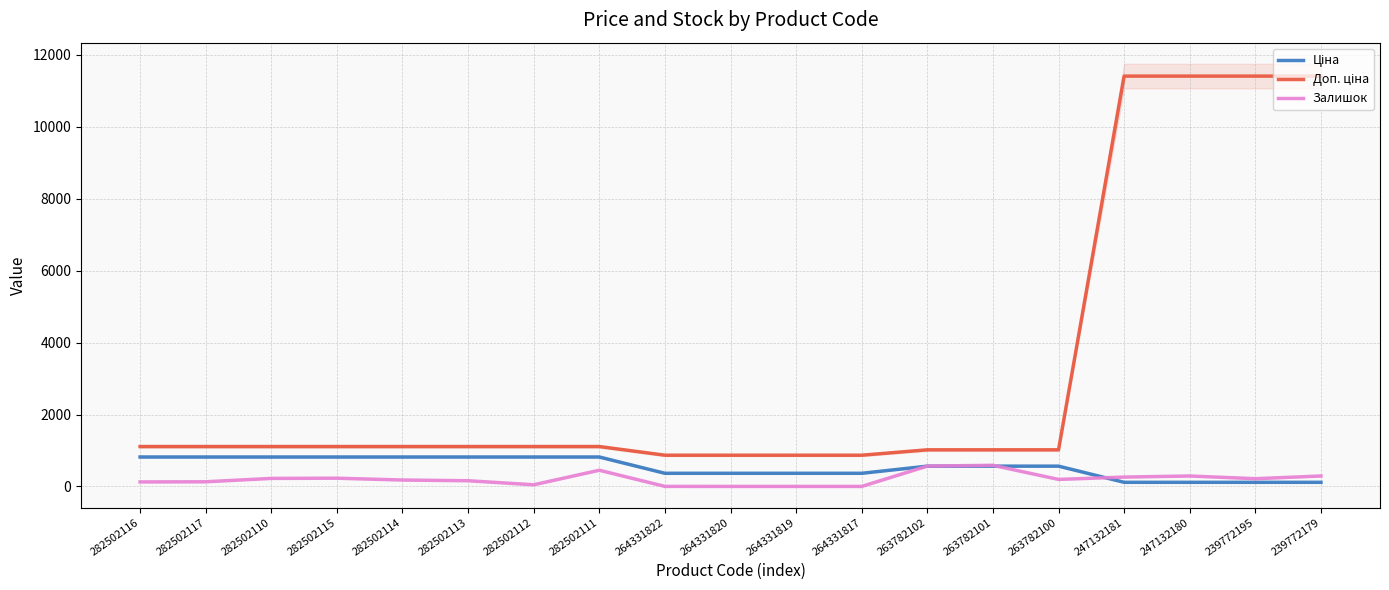

At which category is the sum across all series the highest?

247132180